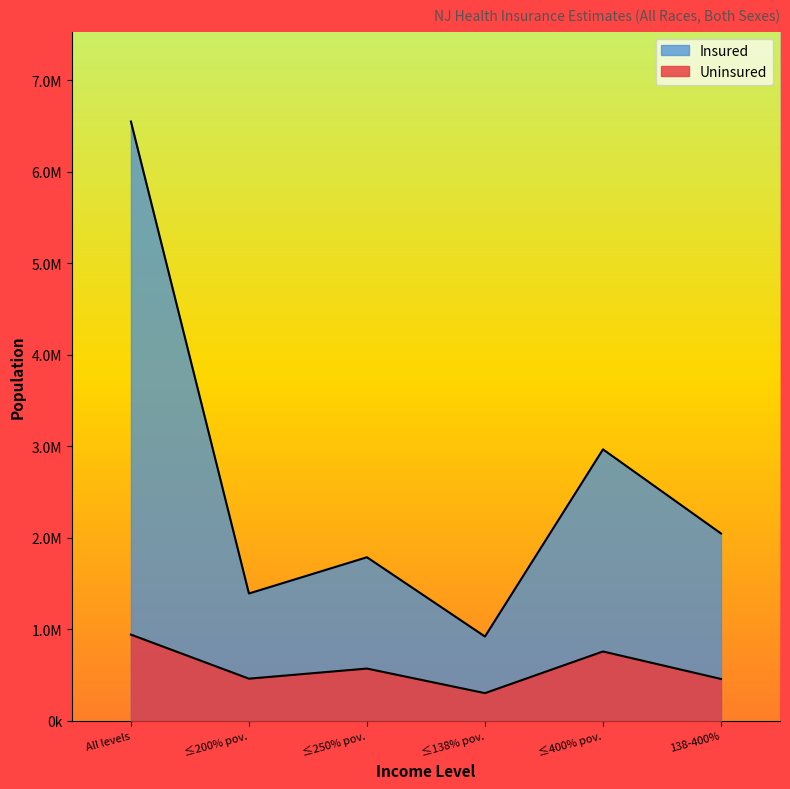

At ≤250% pov., list the series in order from largest to smallest.

Insured, Uninsured